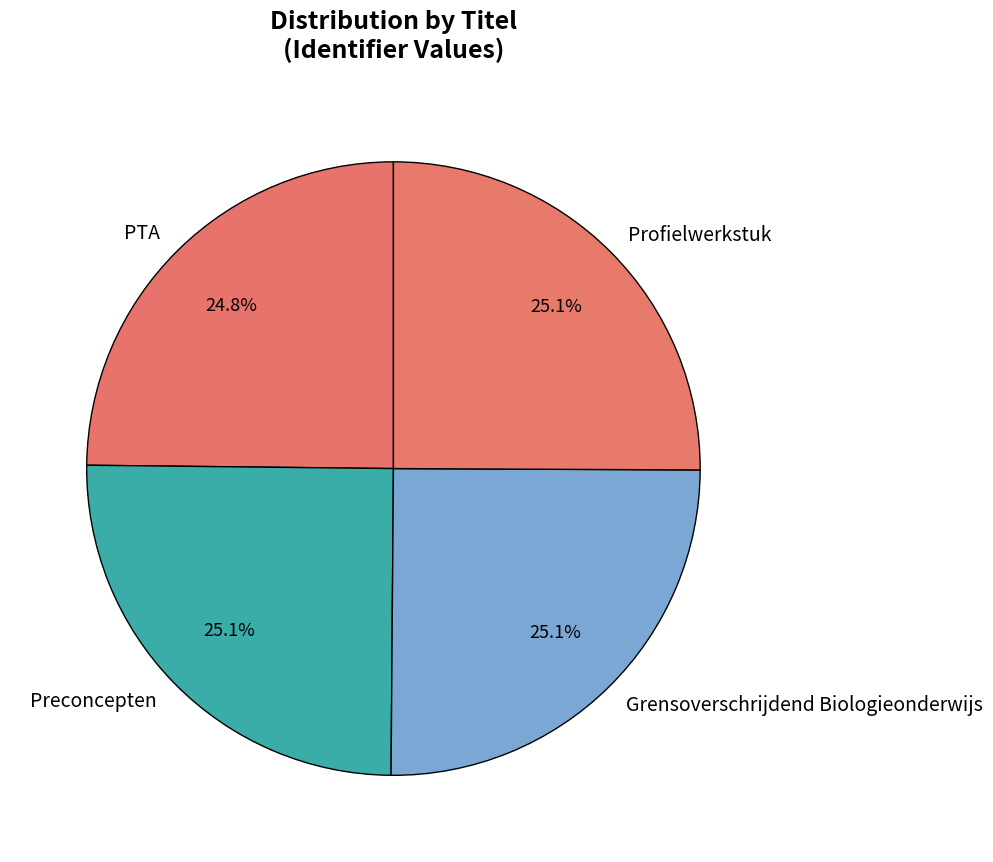

Is it true that PTA is 25% of the pie?

True